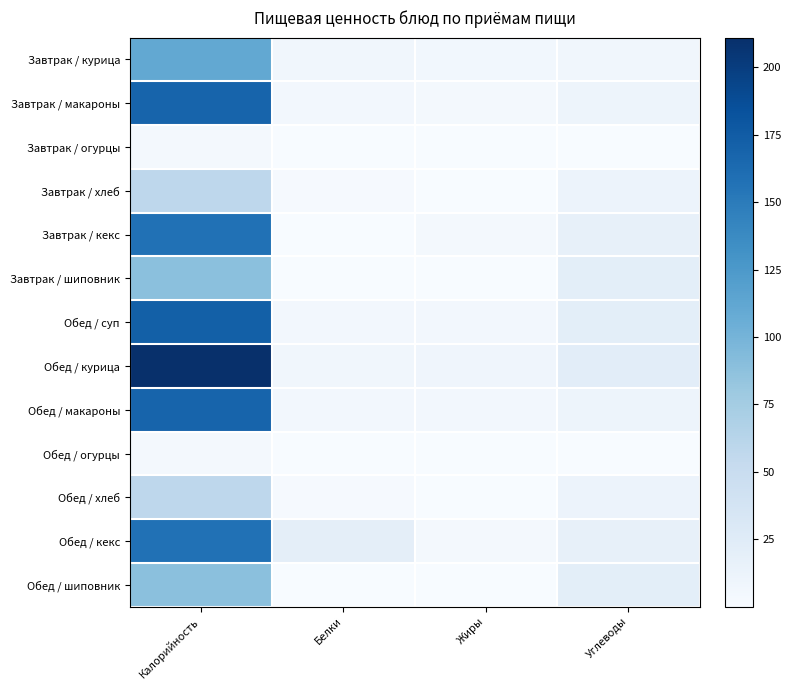

At which category is the sum across all series the highest?

Калорийность